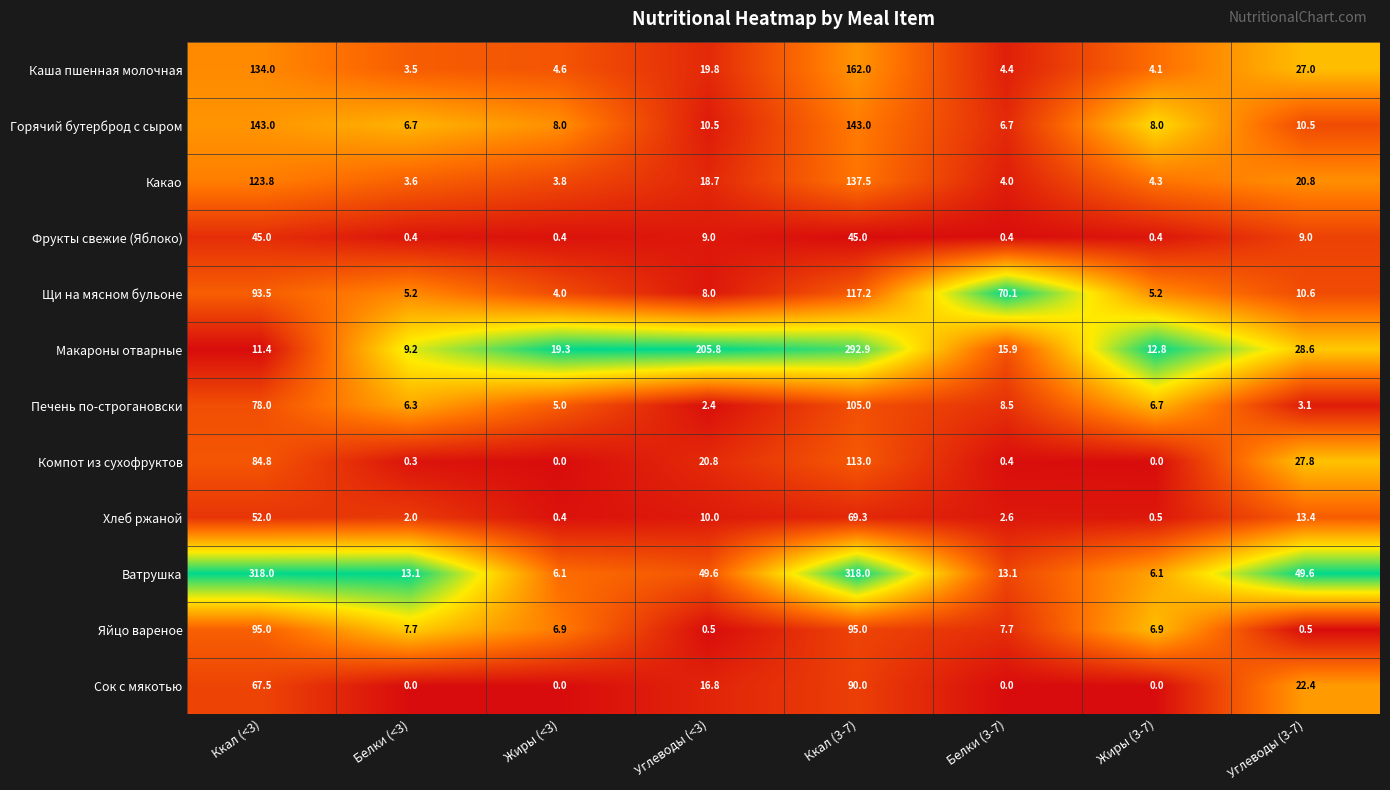

The Сок с мякотью series shows 90.0 at Ккал (3-7). True or false?

True